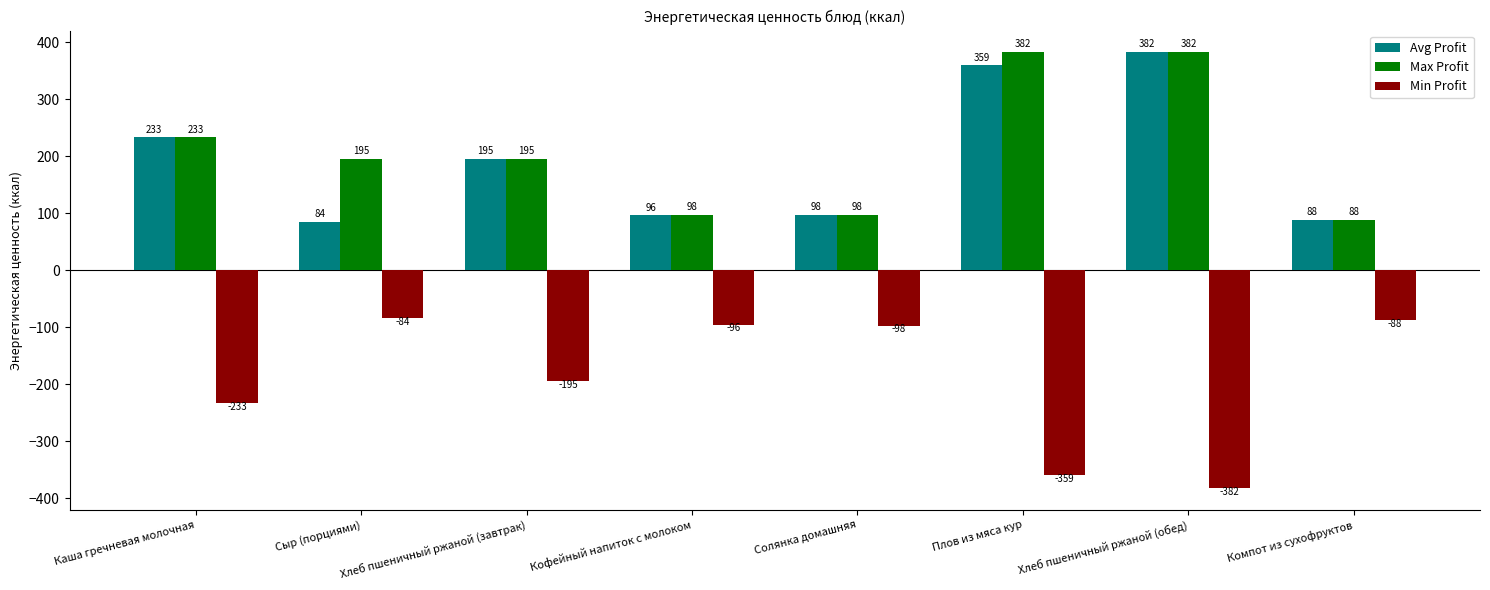

How many groups of bars are there?

8